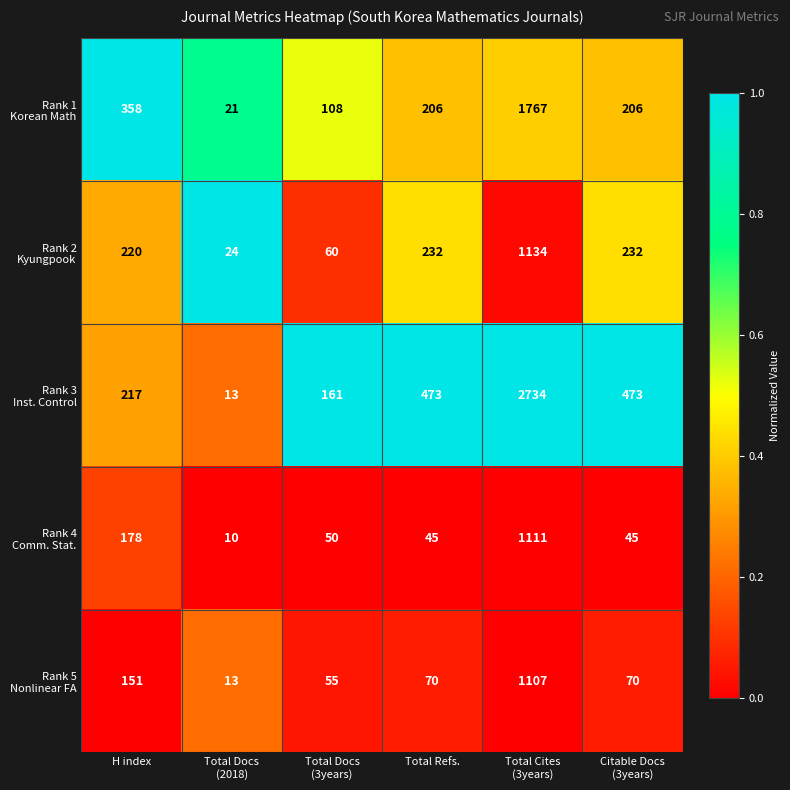

What is the spread (max minus min) of values at Total Refs.?

428